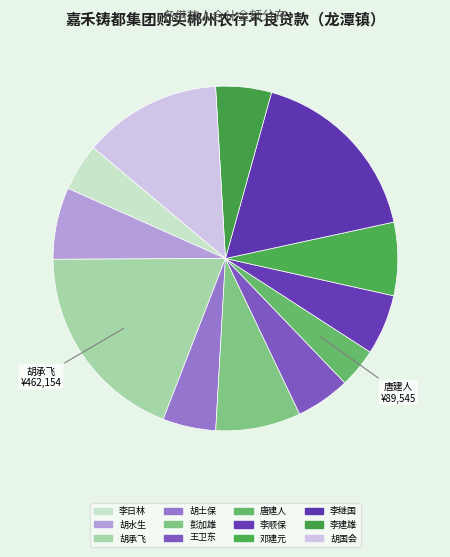

What is the ratio of the value at 胡土保 to the value at 胡国会?

0.4